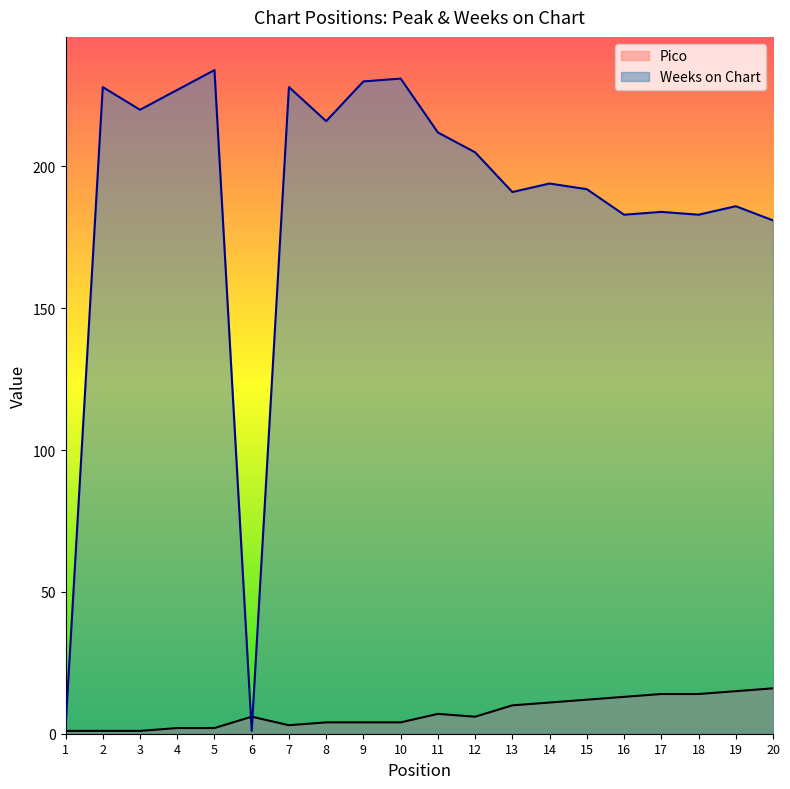

What is the minimum value shown in the chart?

1